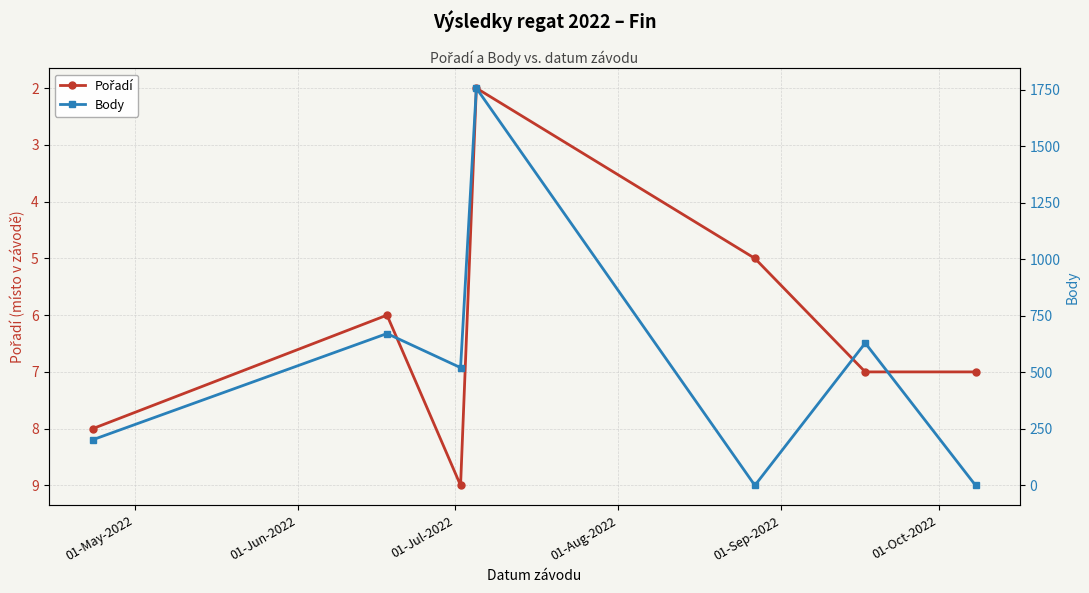

True or false: Body has a value of 1111 at 01-Jun-2022.

False